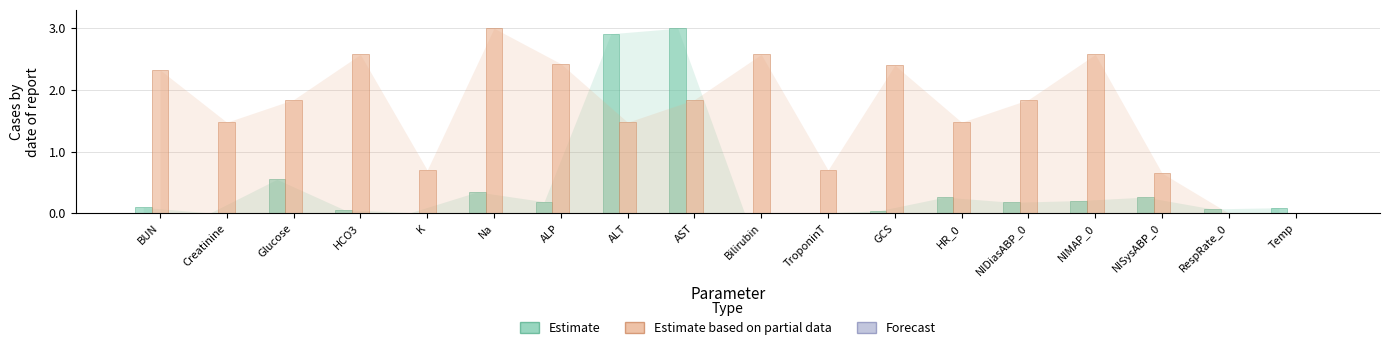

What is the sum of all Estimate values?

8.3